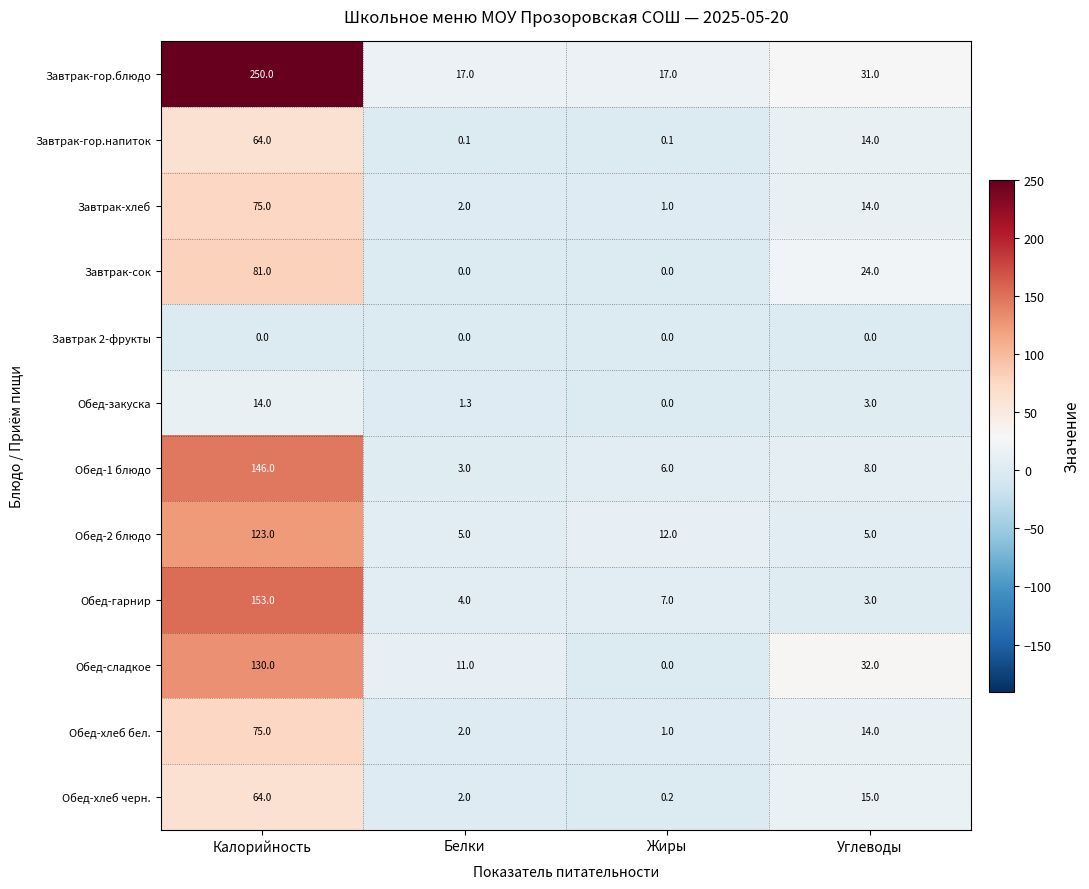

True or false: Завтрак-гор.напиток has a value of 14.0 at Углеводы.

True